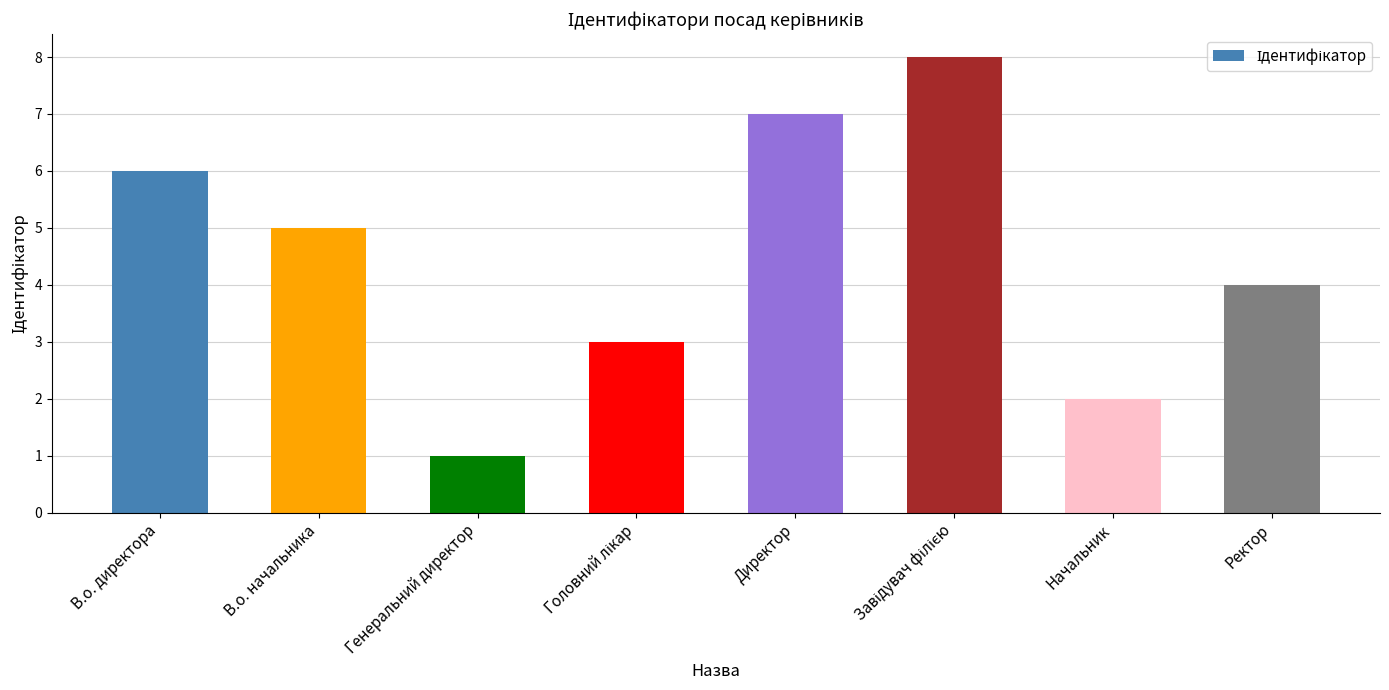

What is the maximum value shown in the chart?

8